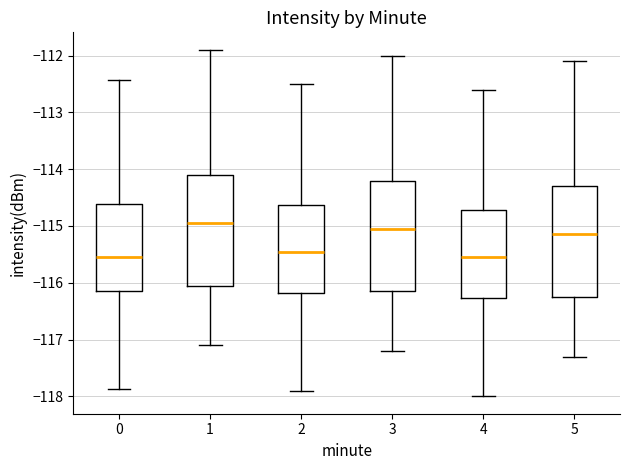

Reading left to right, read every box against the y-axis: the position of its median line, the range the box covers, and the ends of its whiskers. The values are not printed on the chart, so give them approximately, as read against the axis.

0: median -115.6, box -116.2 to -114.6, whiskers -117.9 to -112.4
1: median -114.9, box -116.0 to -114.1, whiskers -117.1 to -111.9
2: median -115.4, box -116.2 to -114.6, whiskers -117.9 to -112.5
3: median -115.0, box -116.1 to -114.2, whiskers -117.2 to -112.0
4: median -115.5, box -116.3 to -114.7, whiskers -118.0 to -112.6
5: median -115.1, box -116.2 to -114.3, whiskers -117.3 to -112.1